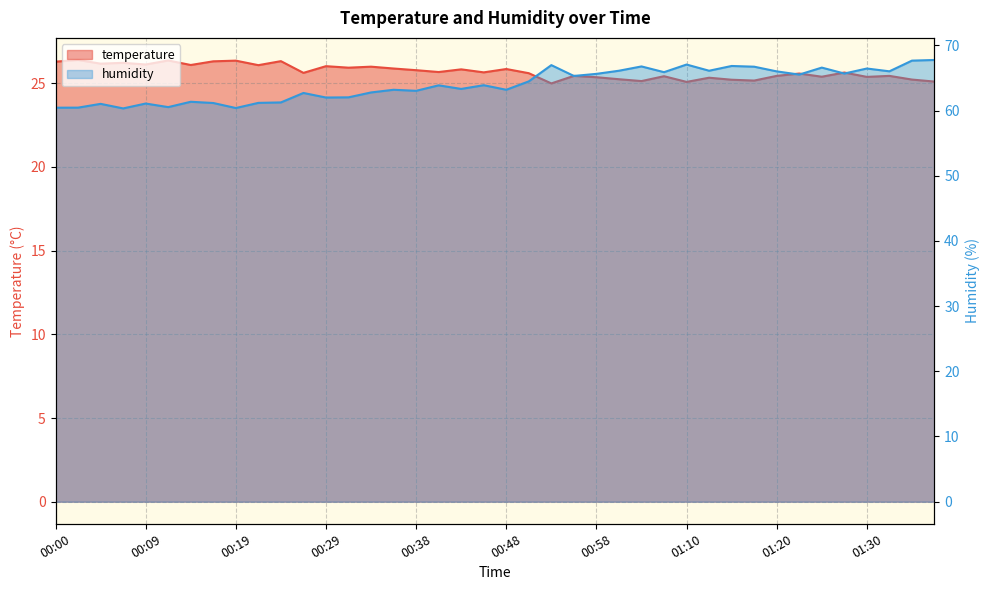

In humidity, how many points are higher than both neighbors (excluding endpoints)?

13